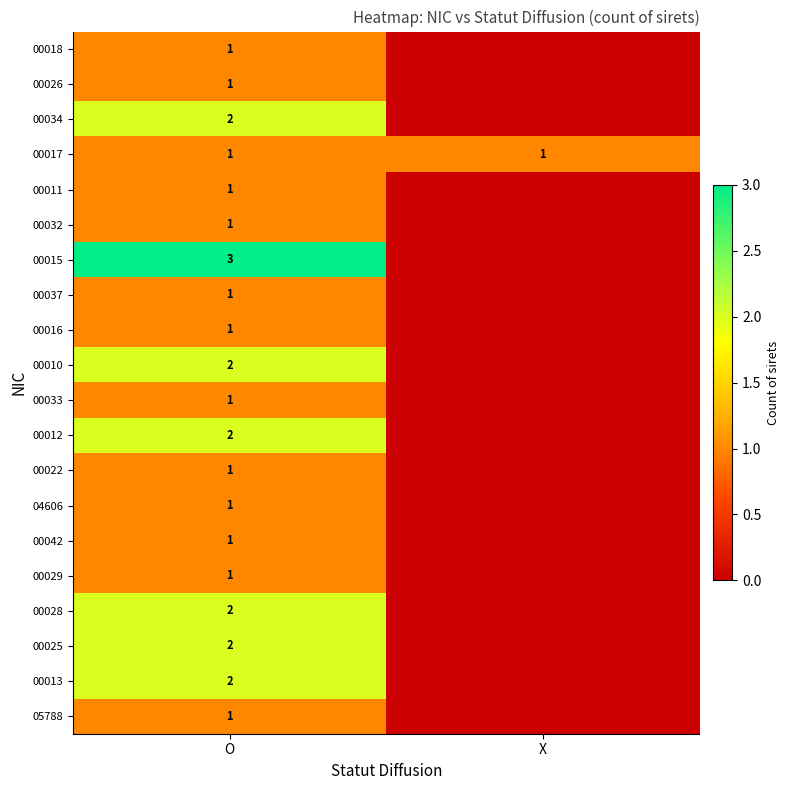

Read the 00017 value at X.

1